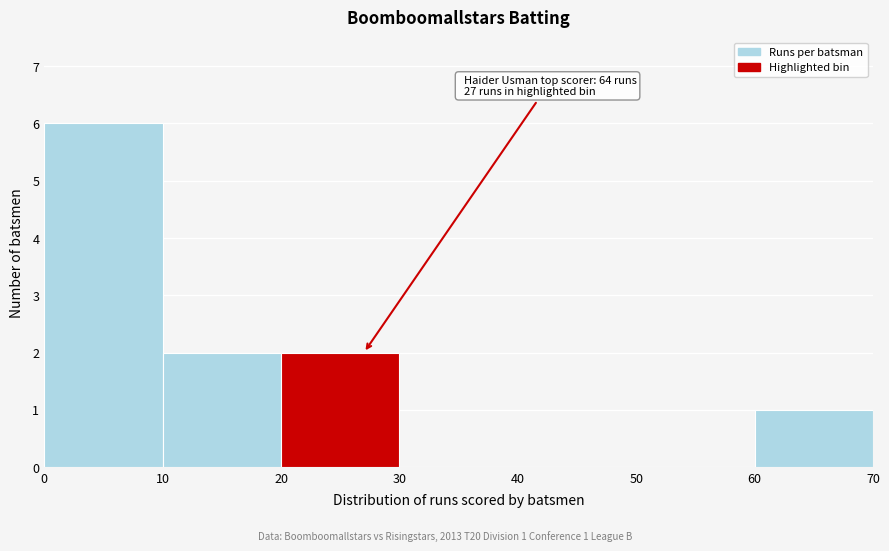

Which range on the x-axis has the tallest bar?

0 to 10